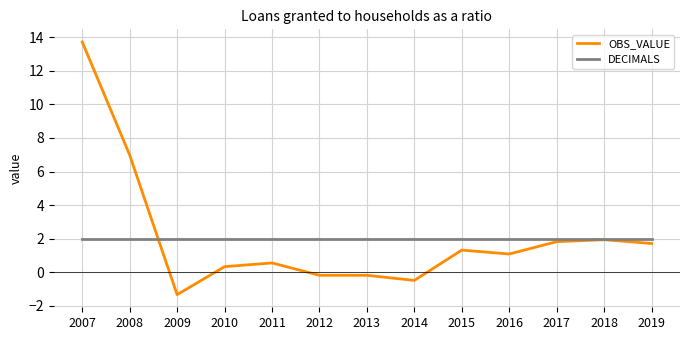

At how many categories does at least one series exceed 6?

2